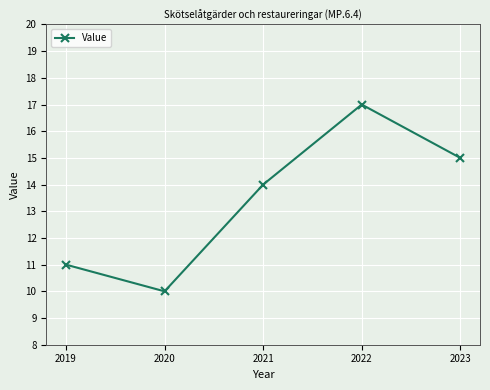

How many values are below 14?

2